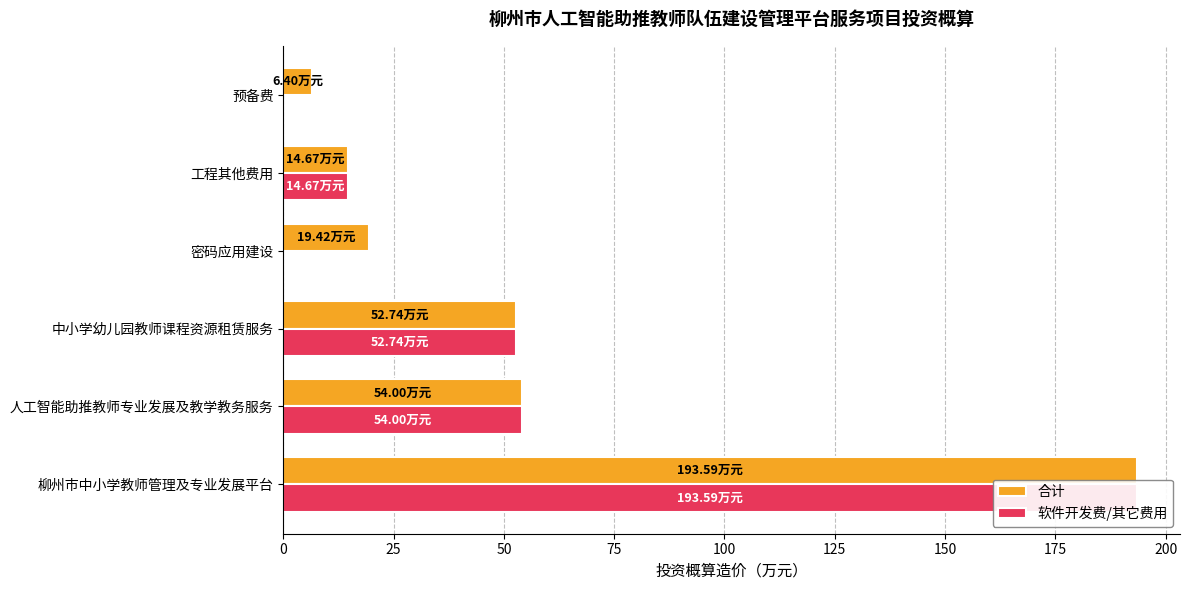

What is the maximum value shown in the chart?

193.6